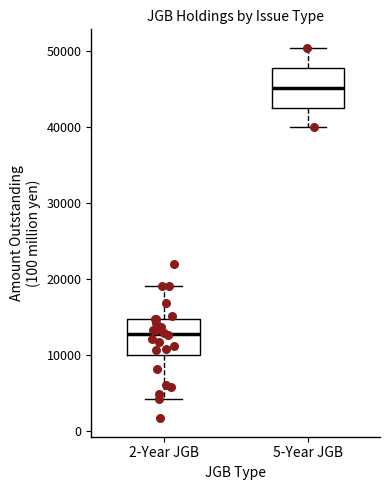

Where is the lower edge of the box for 2-Year JGB on the y-axis? The values are not printed on the chart, so give them approximately, as read against the axis.

10000